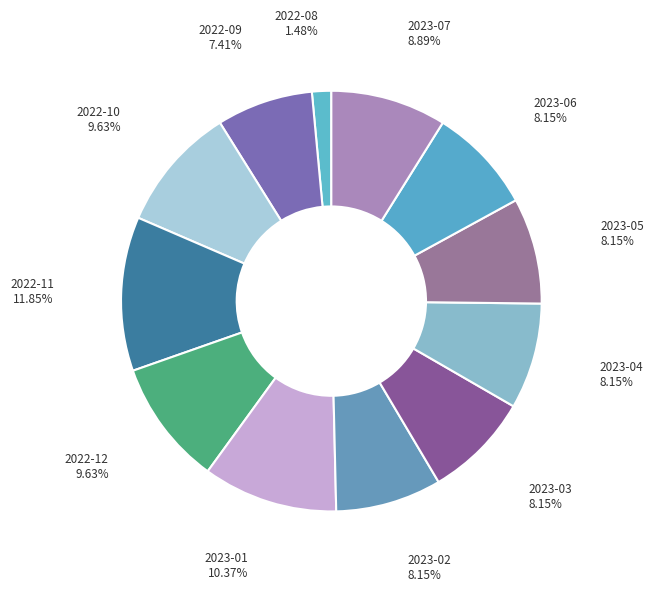

To the nearest percent, what is the average slice percentage?

8%